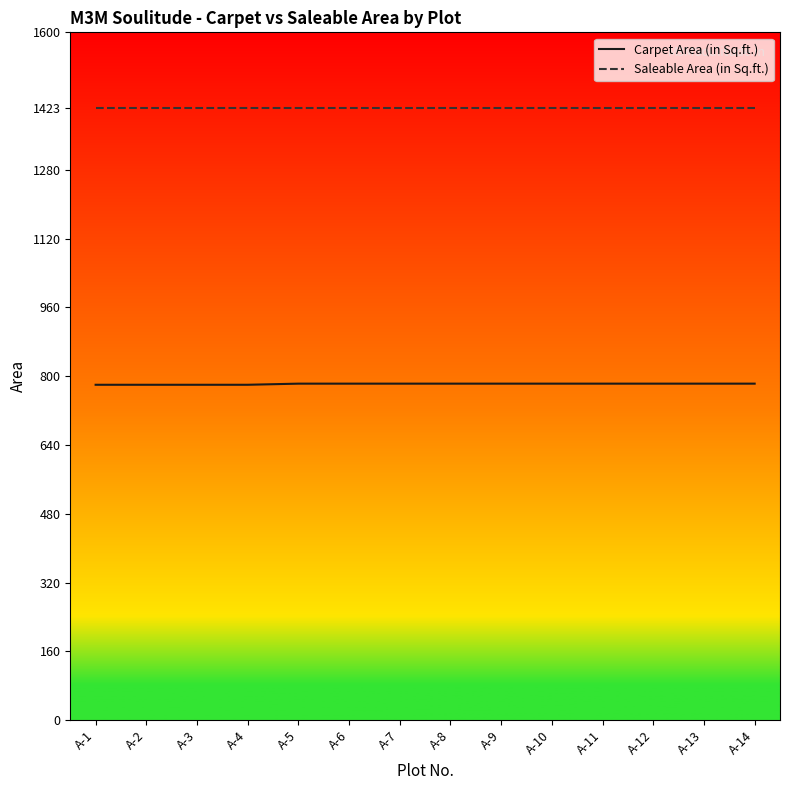

What is the maximum value shown in the chart?

1423.0